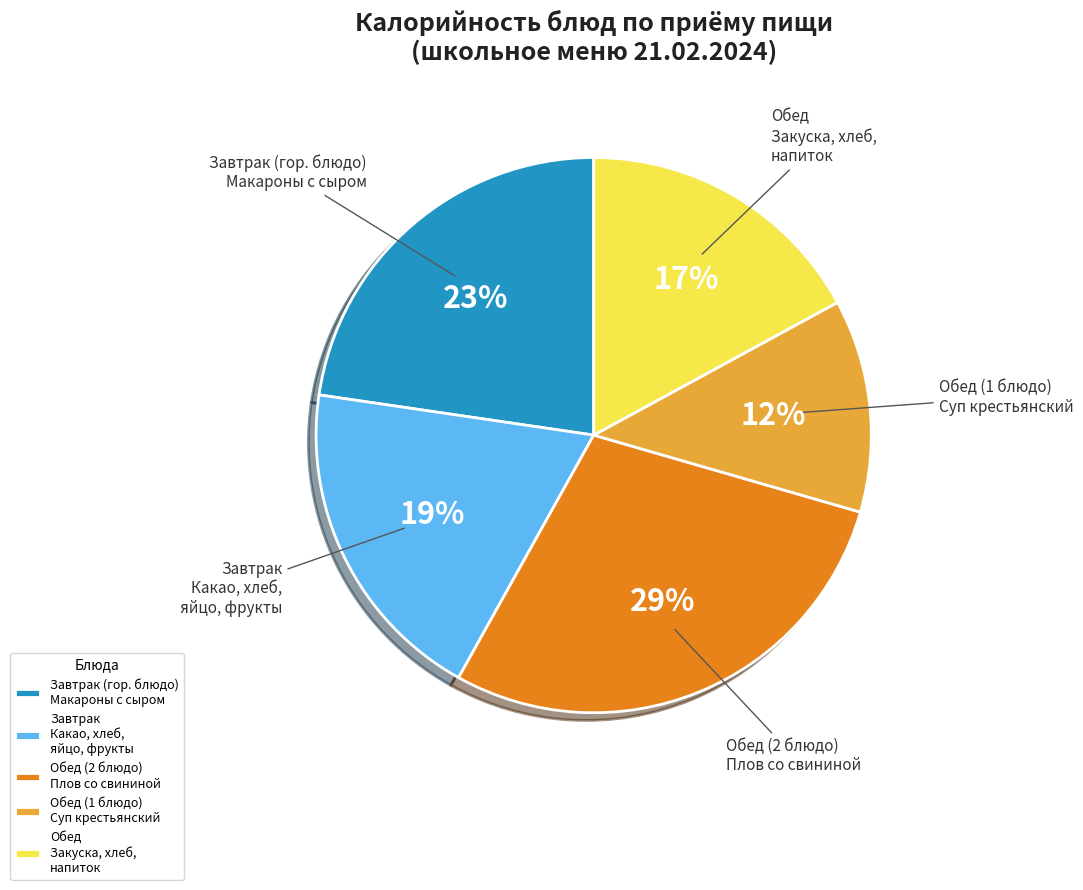

What percentage is the Завтрак (гор. блюдо) Макароны с сыром slice, to the nearest percent?

23%